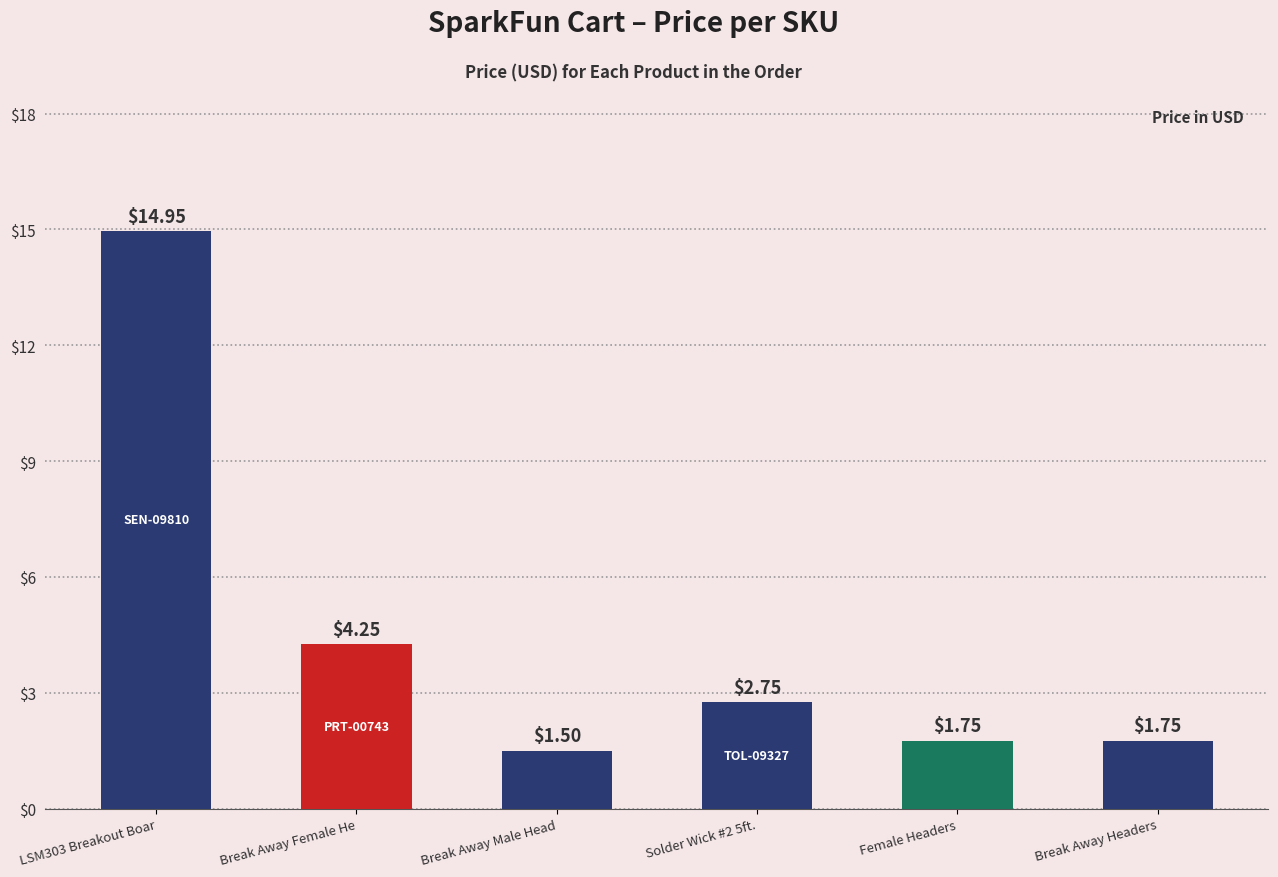

What is the label of the 2nd bar from the left?

PRT-00743